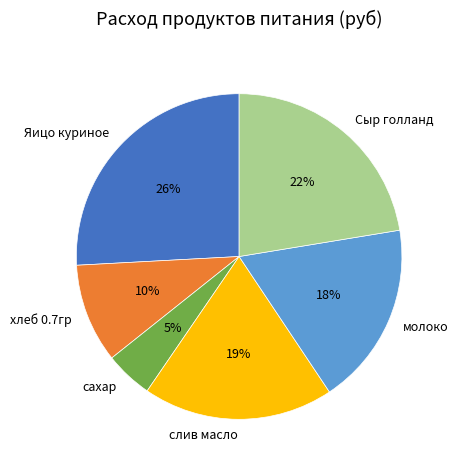

To the nearest percent, what is the difference between the largest and smallest slice percentages?

21%